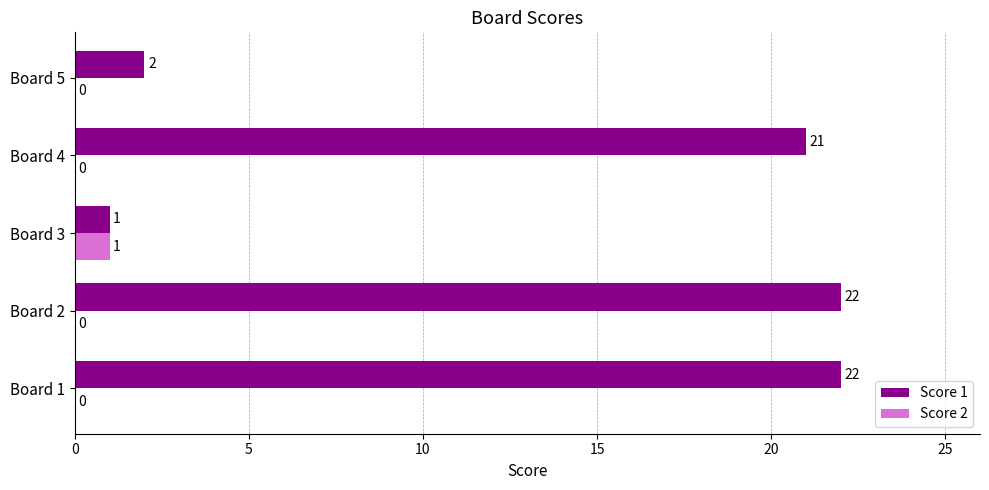

What is the total value across all series at Board 1?

22